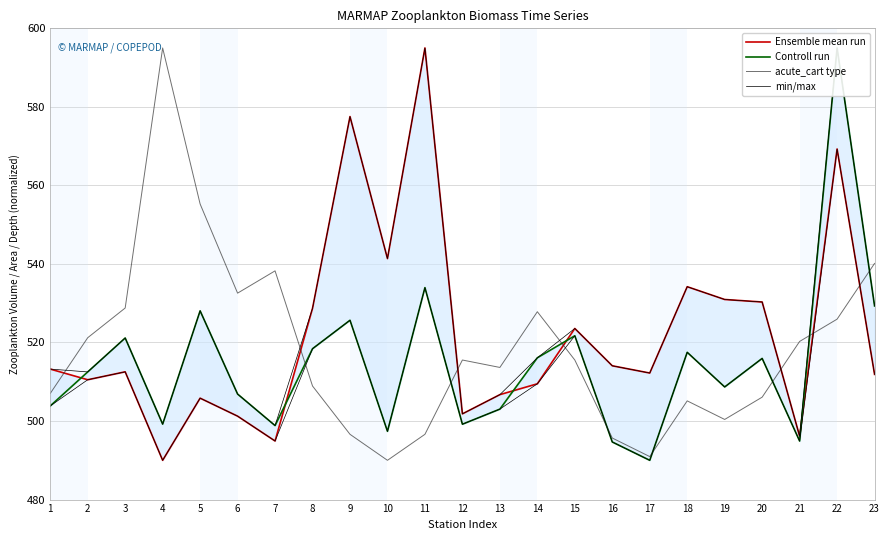

What is the average value of the Controll run series?

514.4